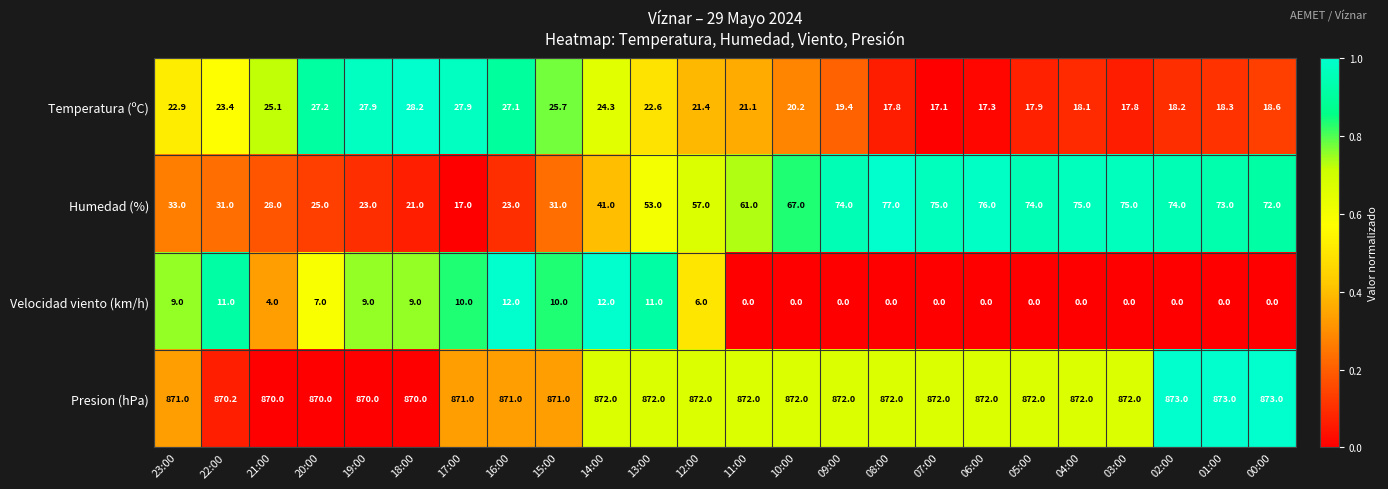

What is the total value across all series at 17:00?

925.9